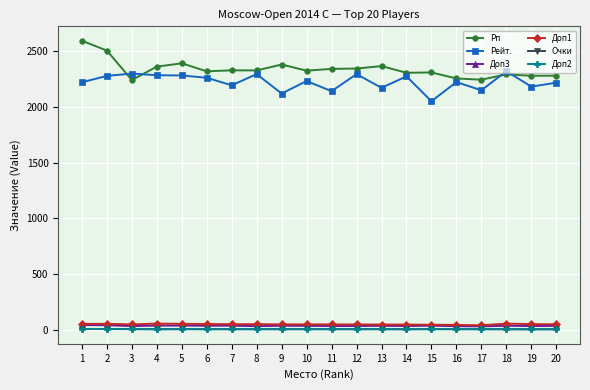

What are all the series names shown in the legend?

Рп, Рейт., Доп3, Доп1, Очки, Доп2